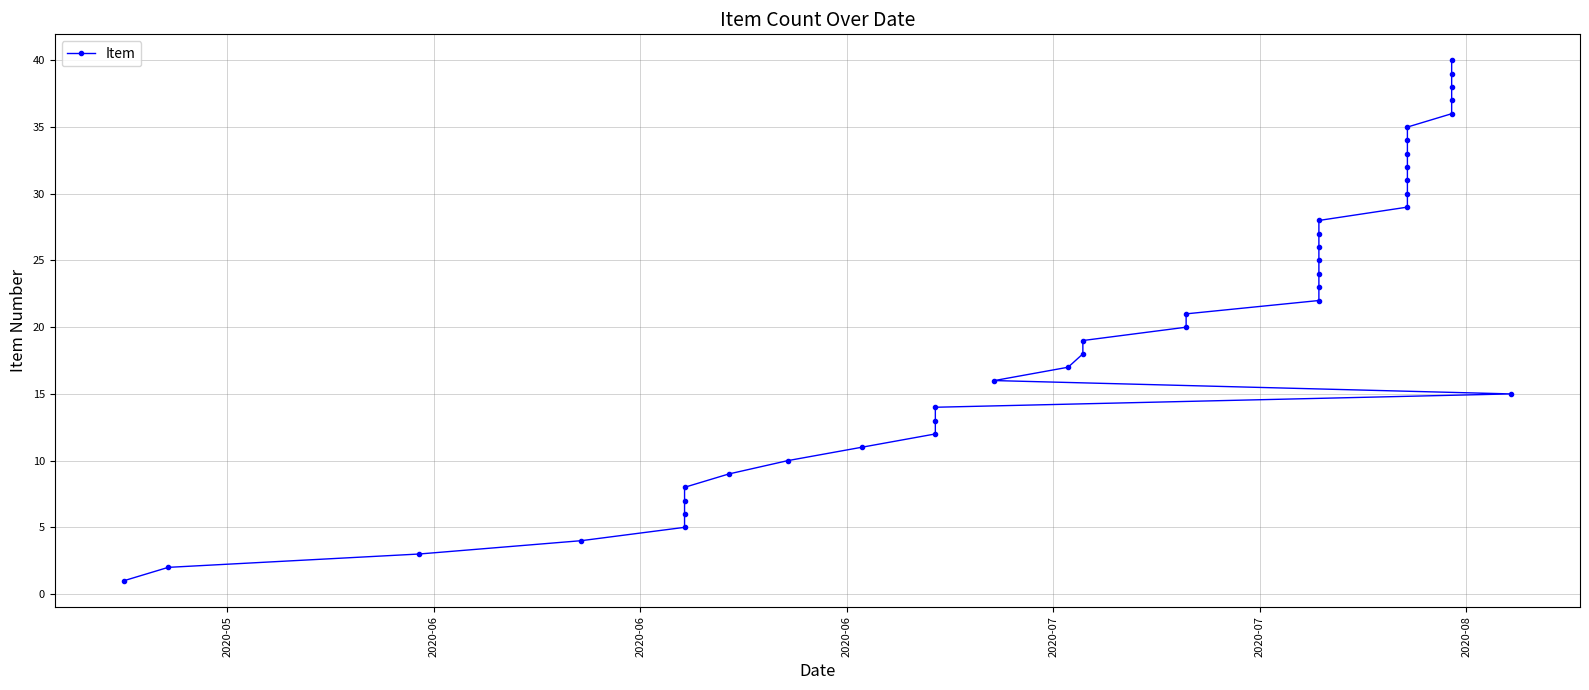

Count the number of data series in this chart.

1